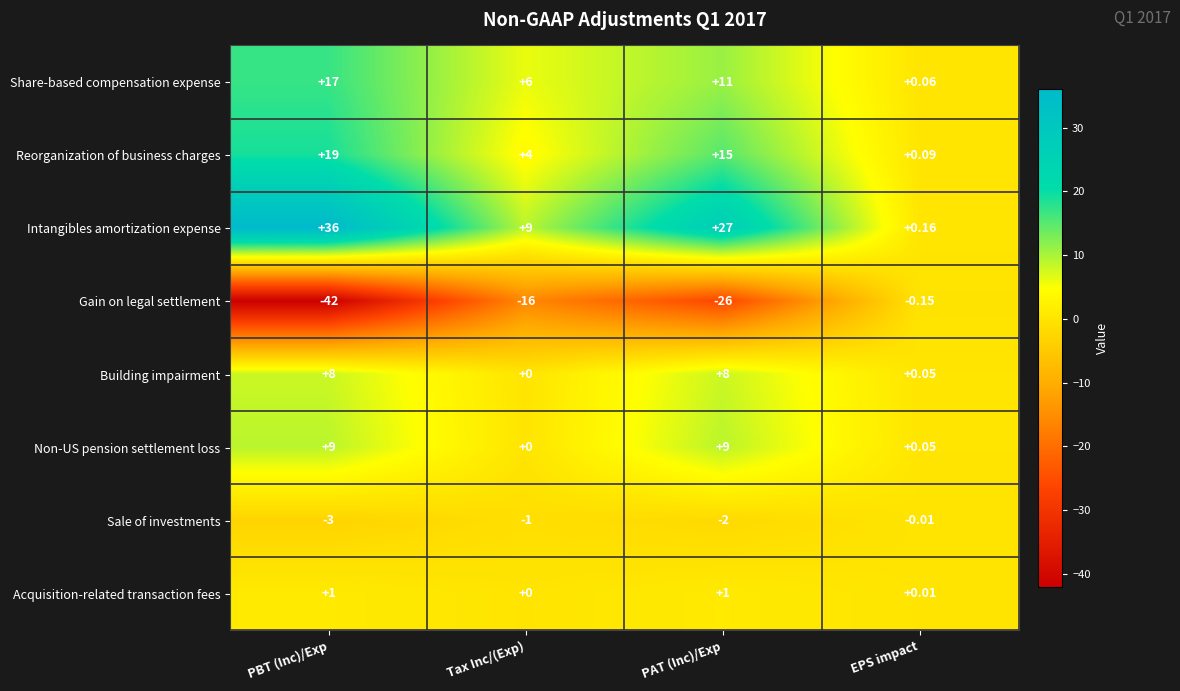

Which series has the largest total across all categories?

Intangibles amortization expense